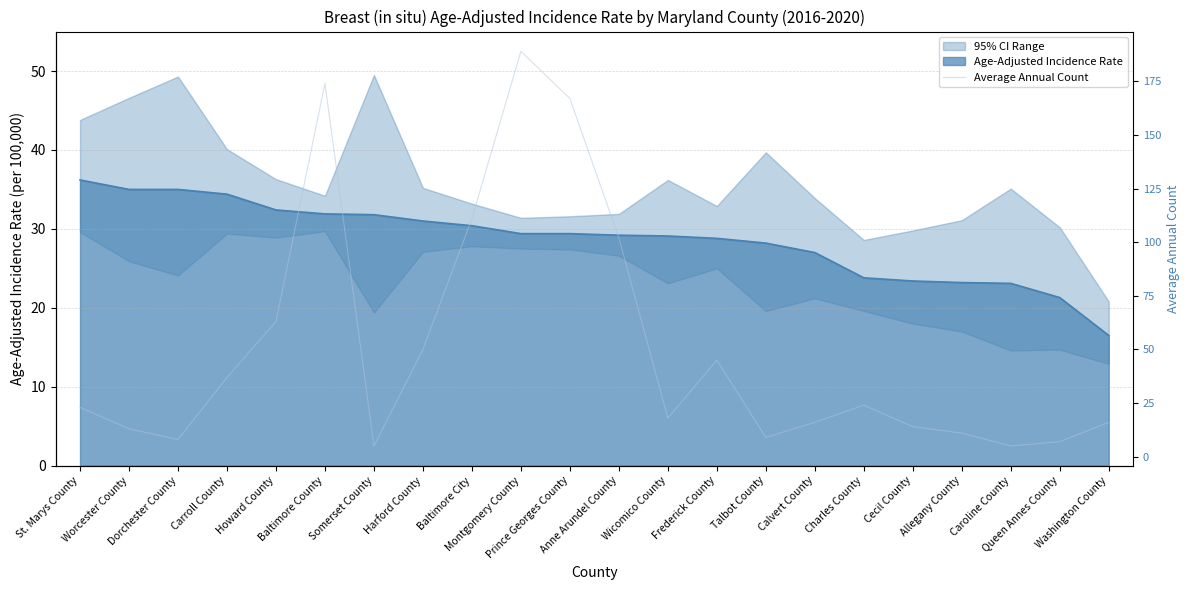

Where is the first local minimum?

Dorchester County